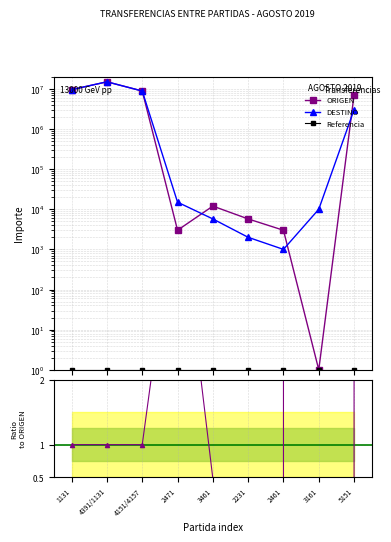

Reading right to left, what are all the values shown in this chart?

ORIGEN: 7093531.0	1.0	3000.0	5742.0	12000.0	3000.0	8847932.0	15000000.0	9568520.0
DESTINO: 3040000.0	10000.0	1000.0	2000.0	5742.0	15000.0	8847932.0	15000000.0	9568520.0